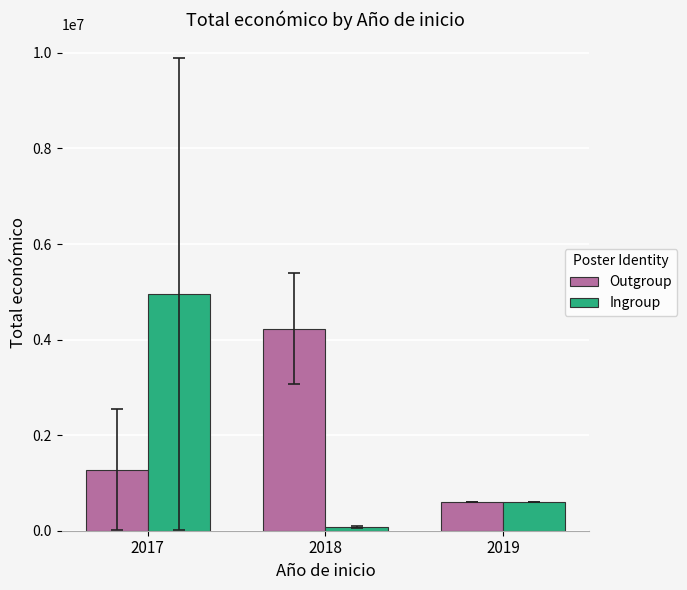

Which series has the largest total across all categories?

Outgroup